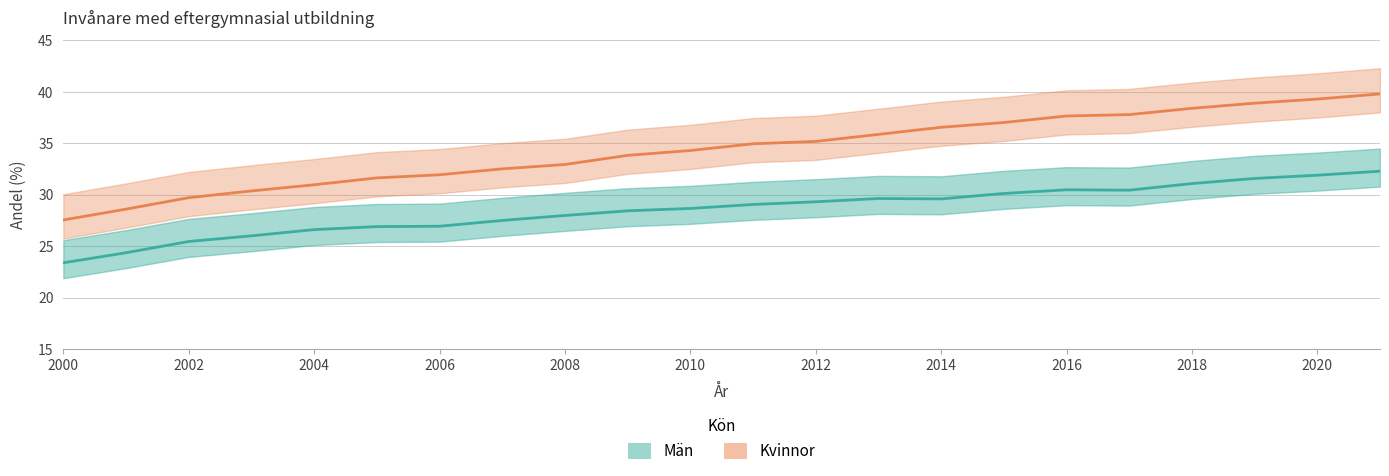

What is the value of the Kvinnor point at the 16th from the left?

37.0